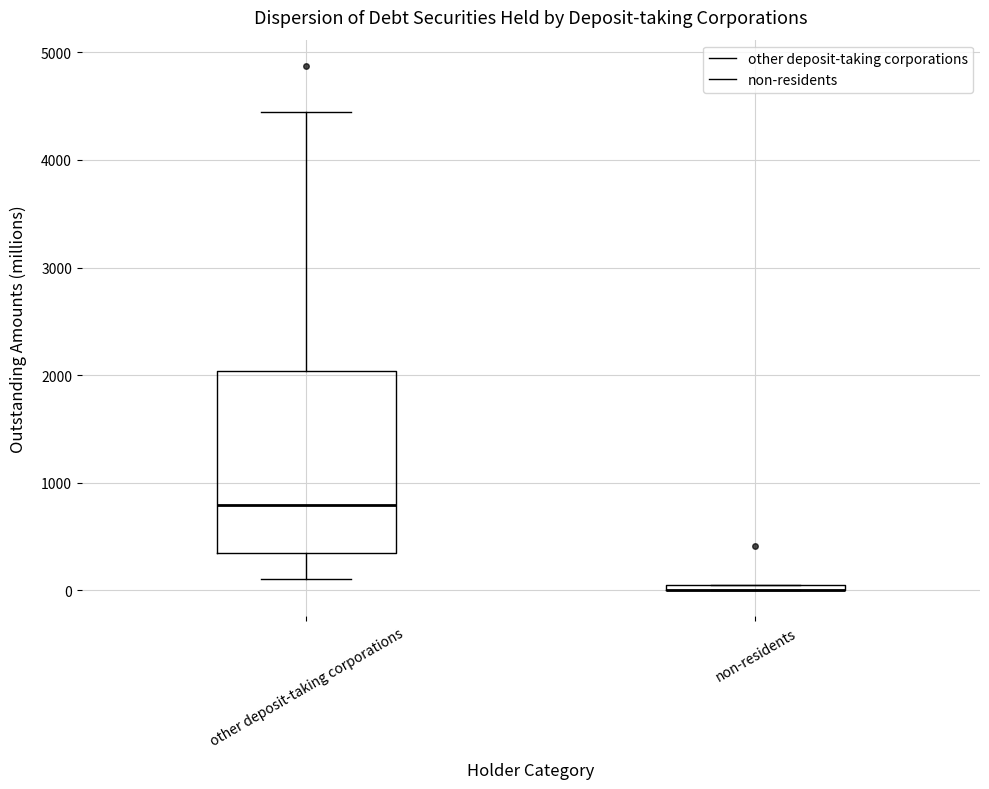

Where does the lower whisker of the box for other deposit-taking corporations end on the y-axis? The values are not printed on the chart, so give them approximately, as read against the axis.

100